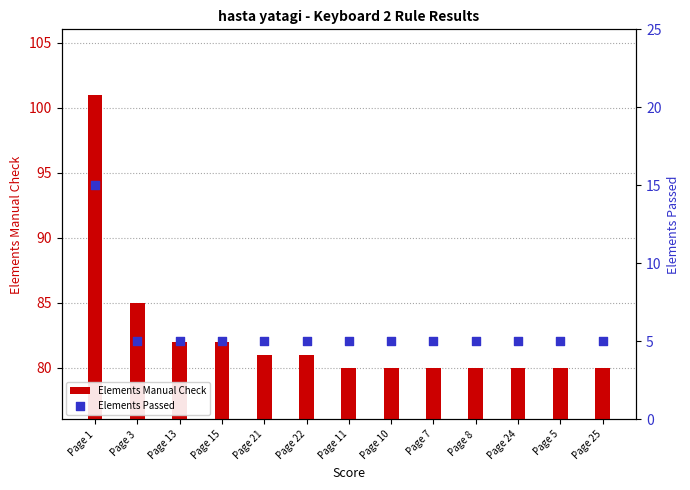

At which category is the sum across all series the highest?

Page 1